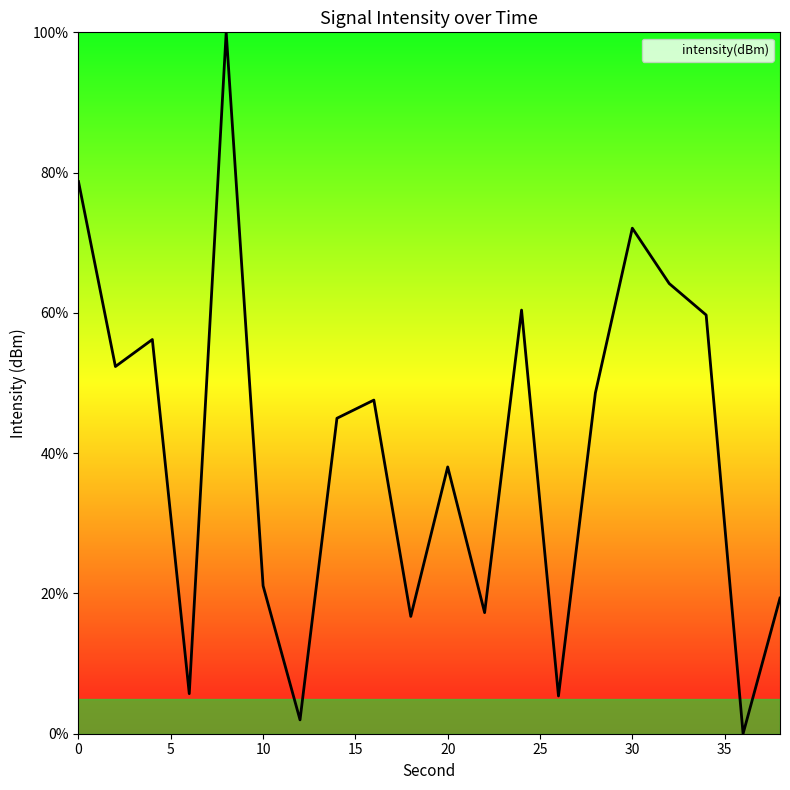

What is the difference between the maximum and minimum values?

100.0